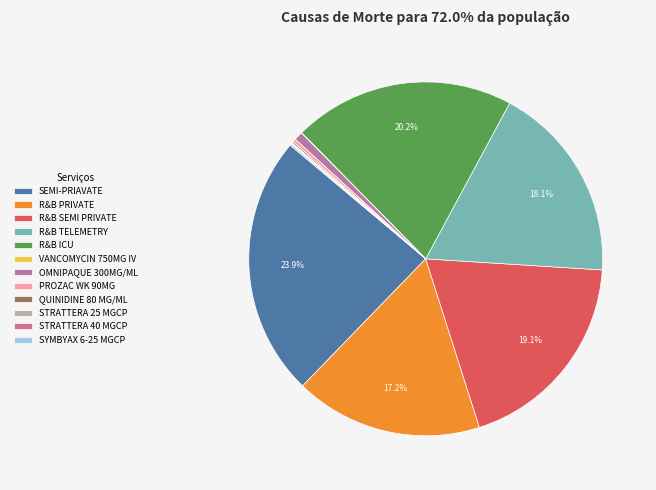

To the nearest percent, what is the difference between the largest and smallest slice percentages?

24%